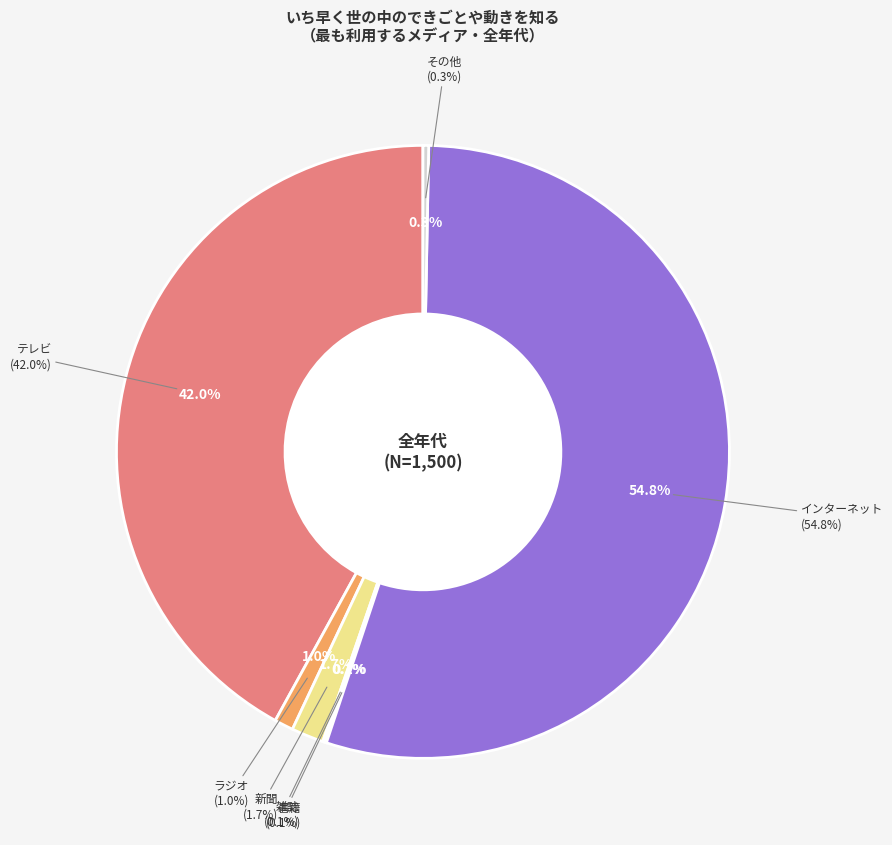

Do その他 and 書籍 together represent more than half of the pie?

No